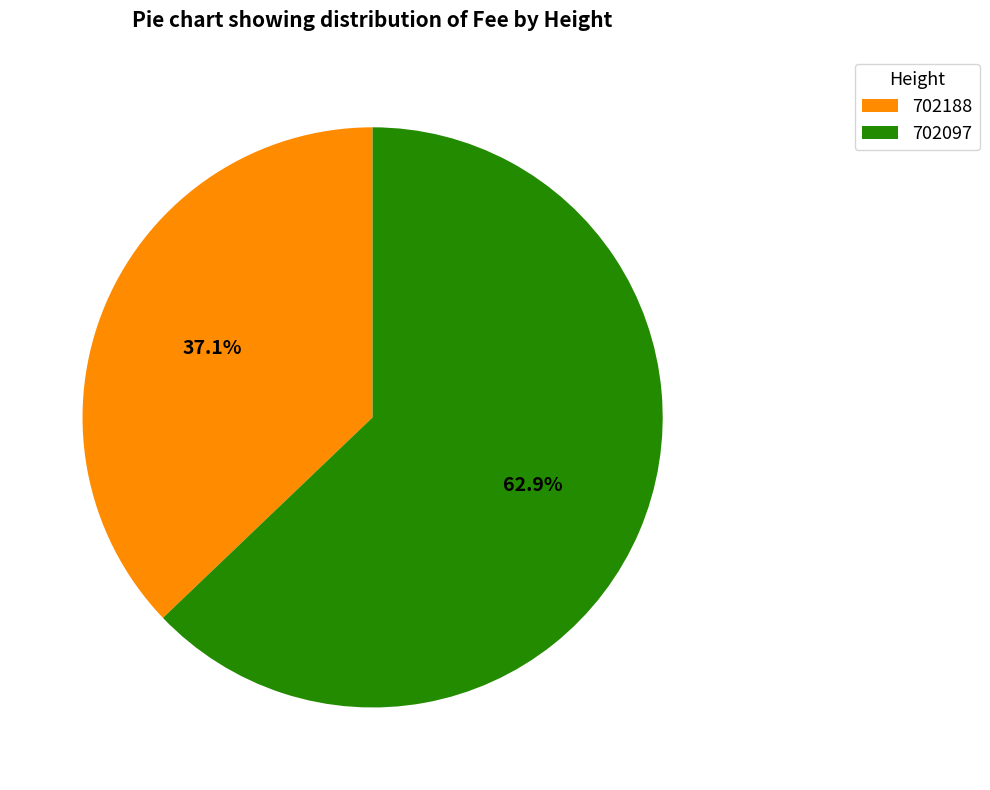

To the nearest percent, what is the difference between the largest and smallest slice percentages?

26%